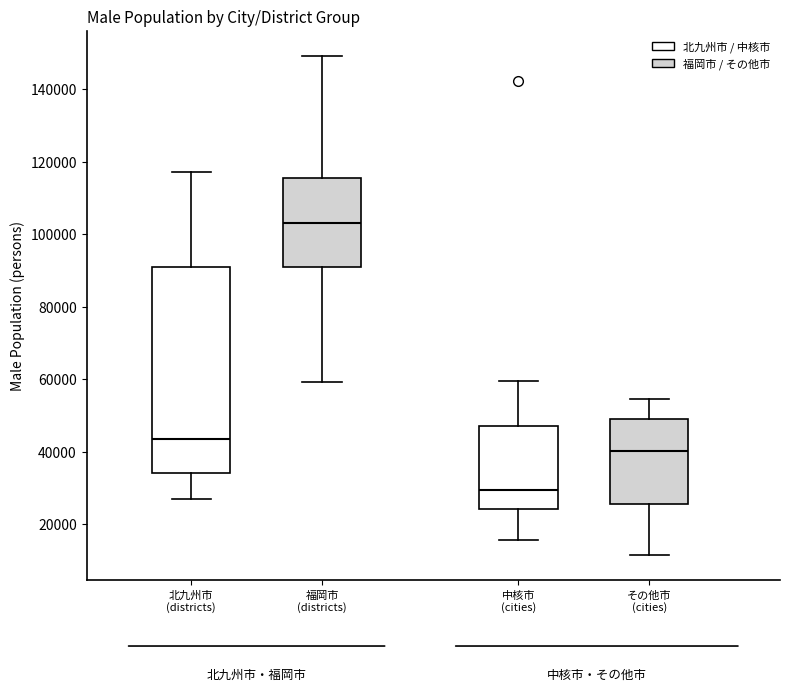

Where does the lower whisker of the box for 中核市 (cities) end on the y-axis? The values are not printed on the chart, so give them approximately, as read against the axis.

16000